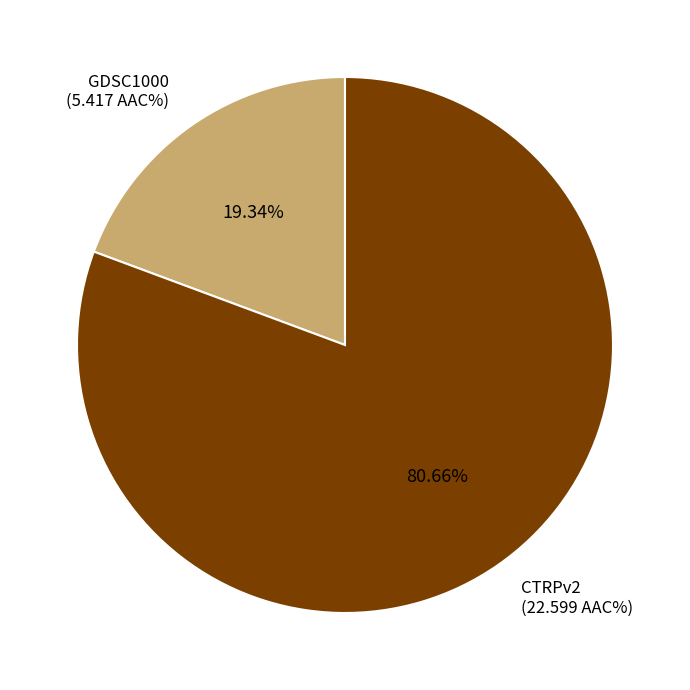

How many segments does this pie chart have?

2